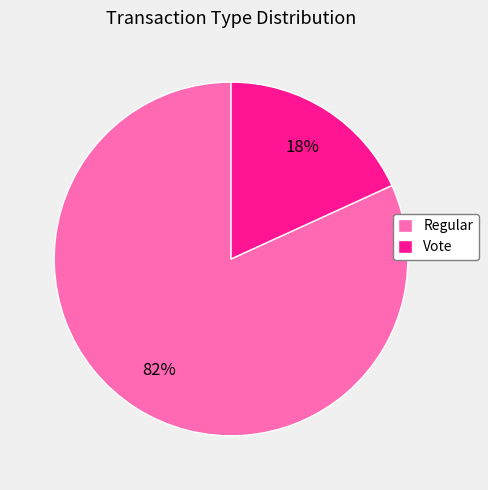

Rank the categories by value from highest to lowest.

Regular, Vote